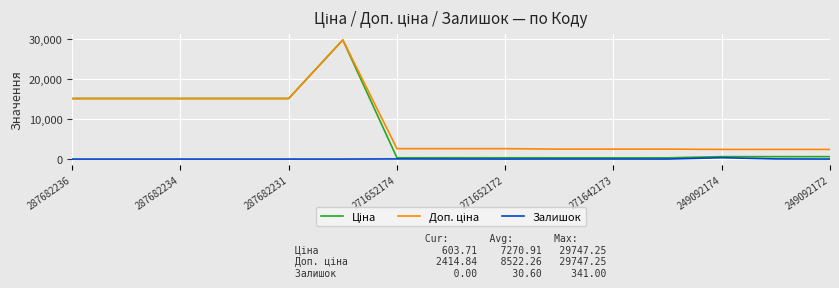

Does the chart have visible grid lines?

Yes